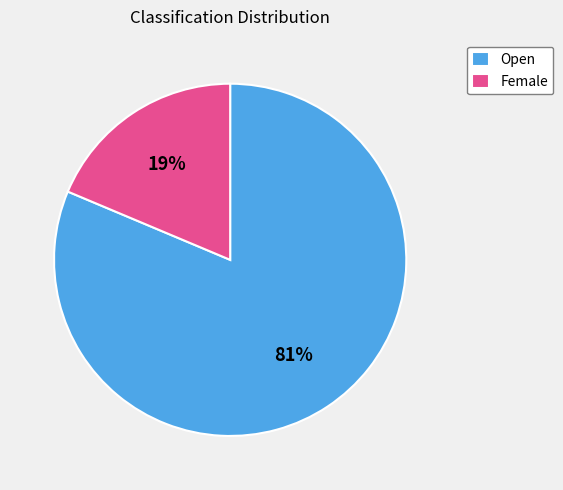

Is there a majority slice in this chart?

Yes